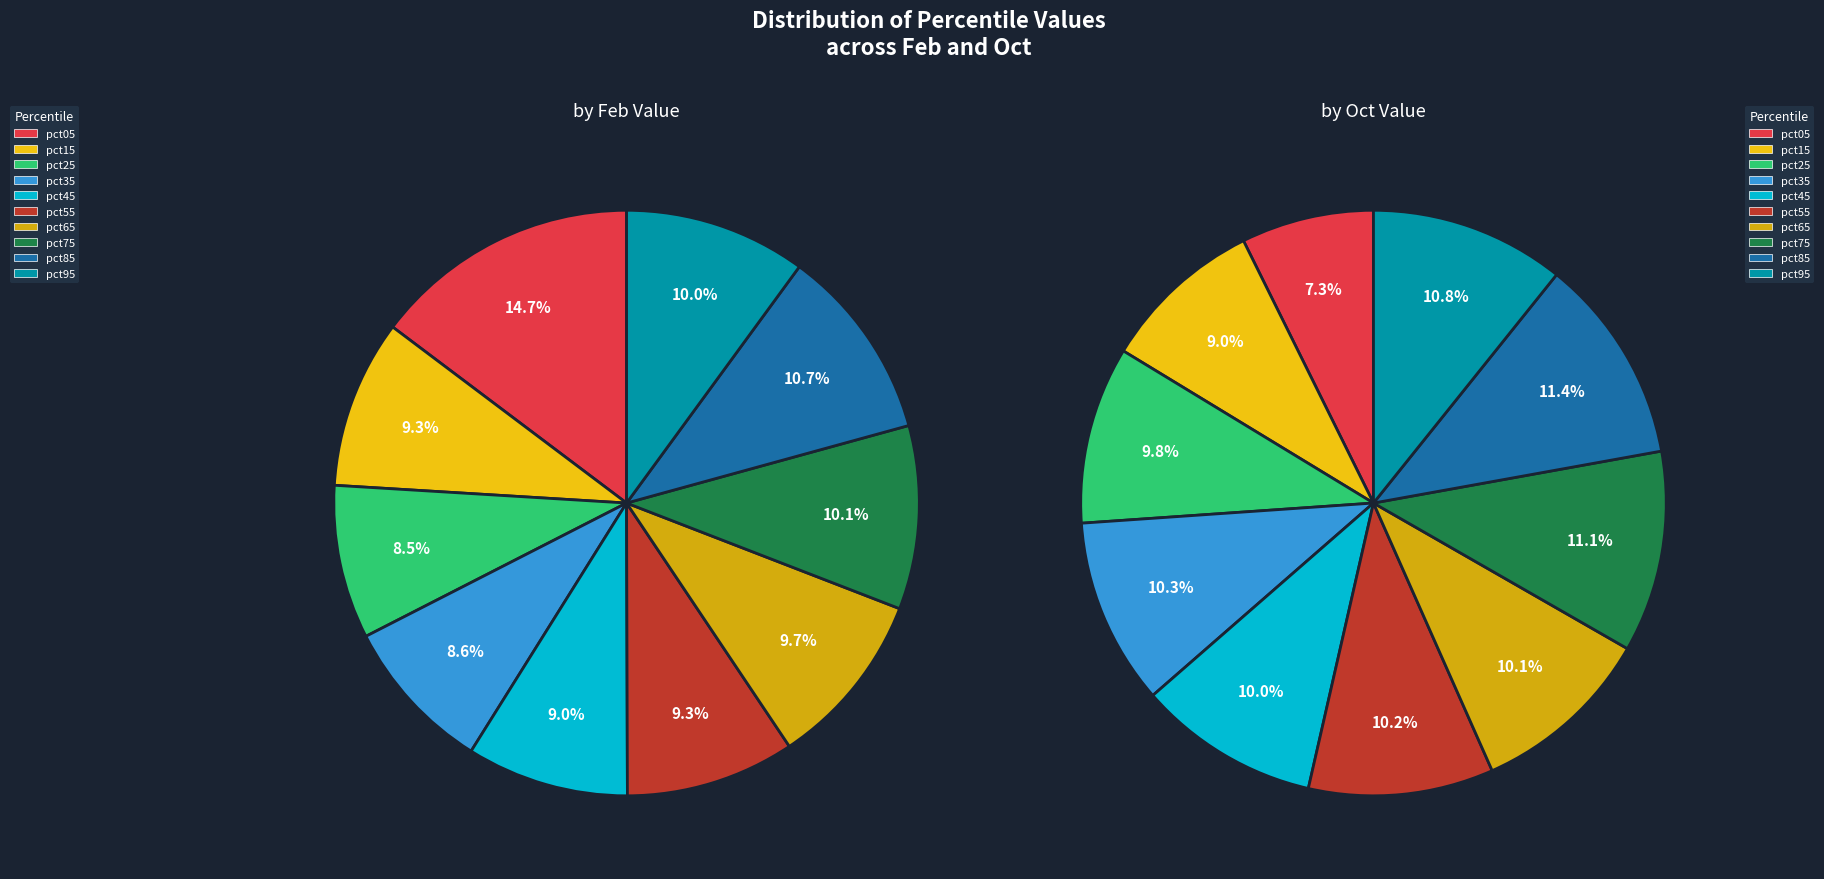

True or false: 3 accounts for 1% of the total.

False